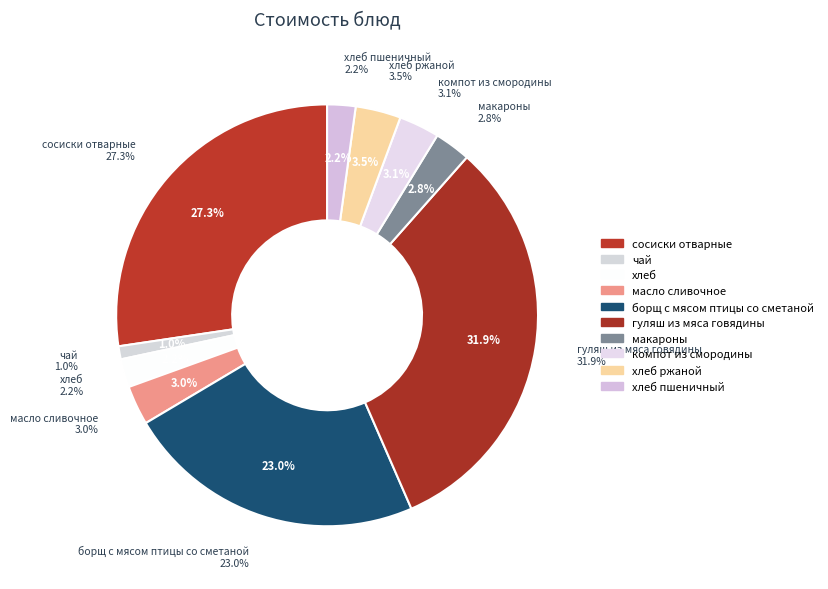

How many slices are in this pie chart?

10